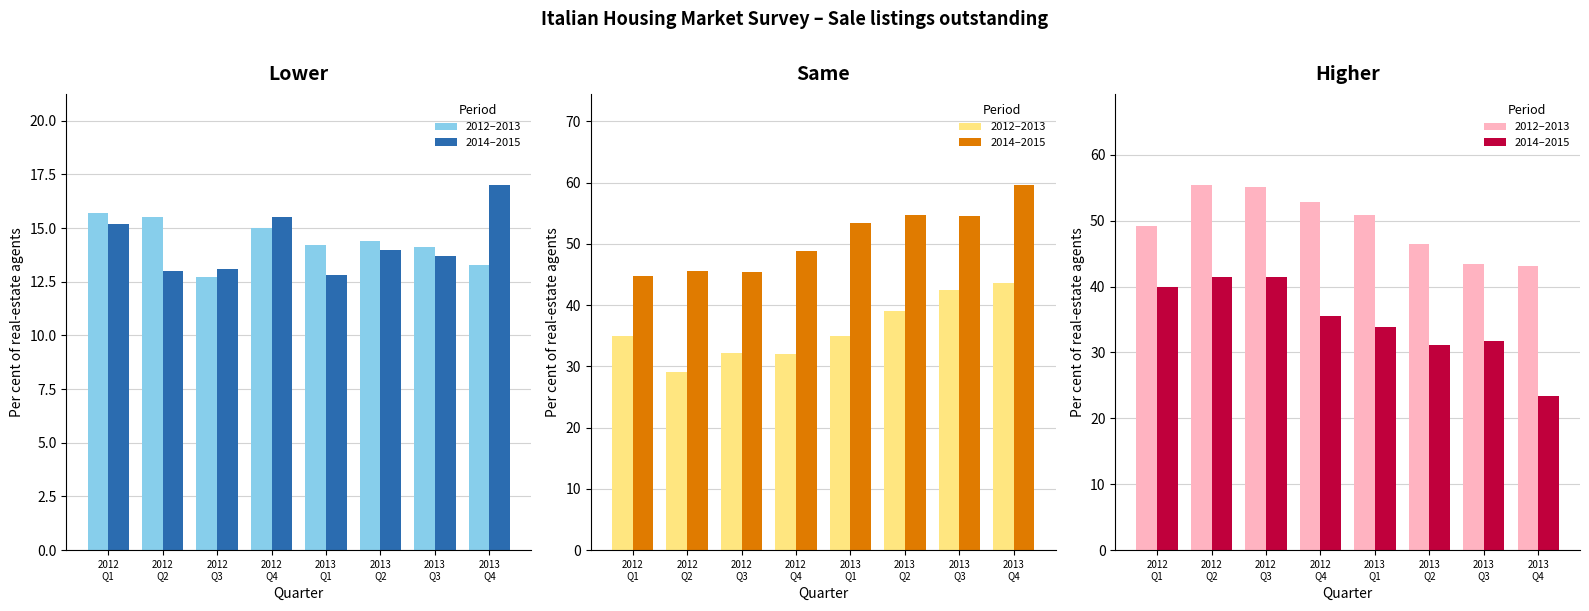

Read the 2014–2015 value at 2012
Q3.

41.5